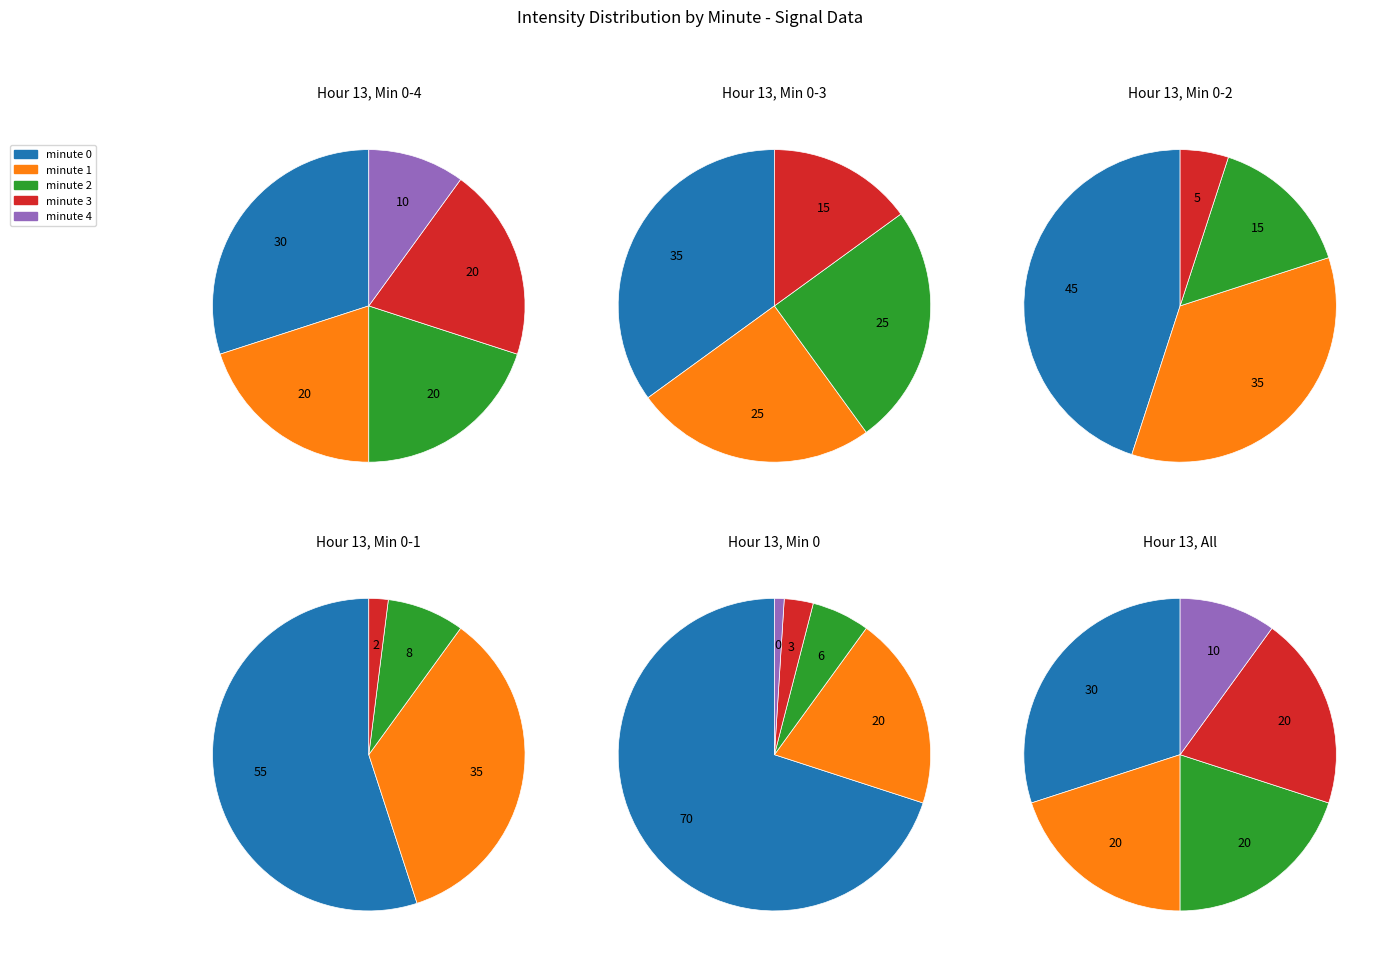

Does any single category account for the majority?

No